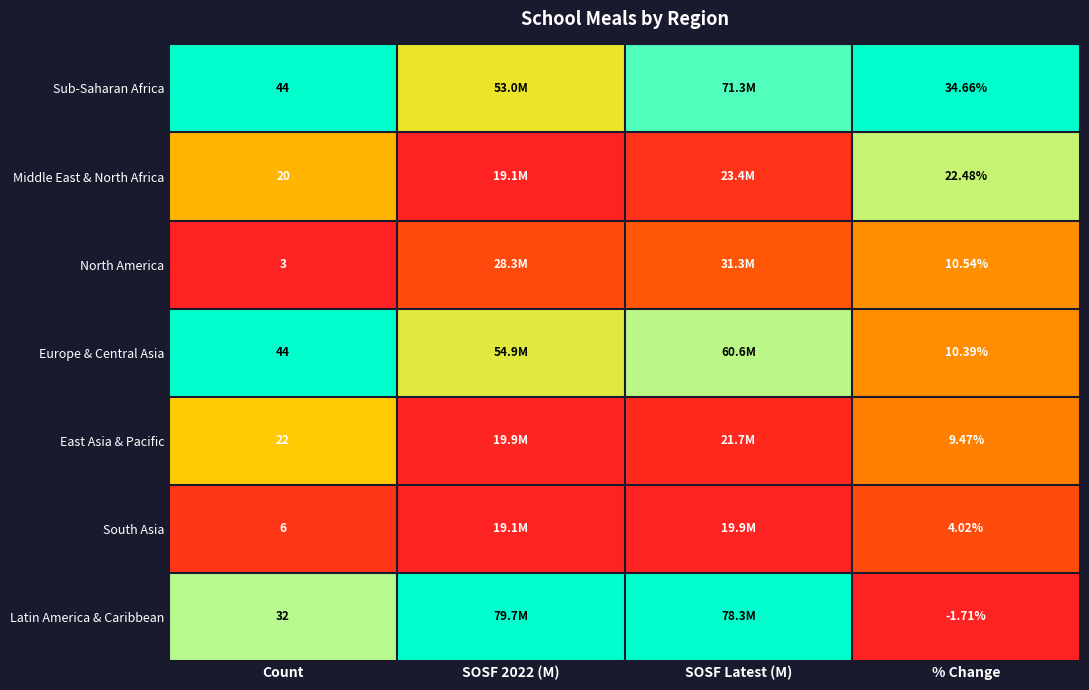

Which series has the widest spread of values?

Latin America & Caribbean